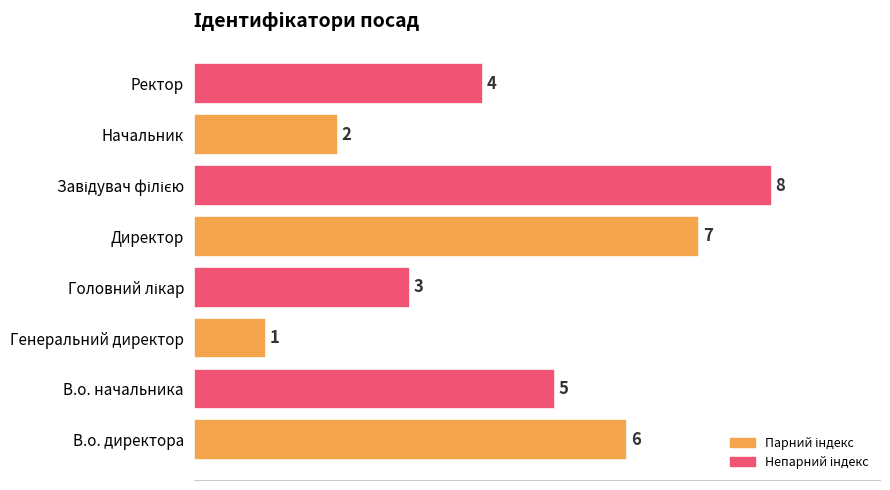

How many bars are there in total?

8